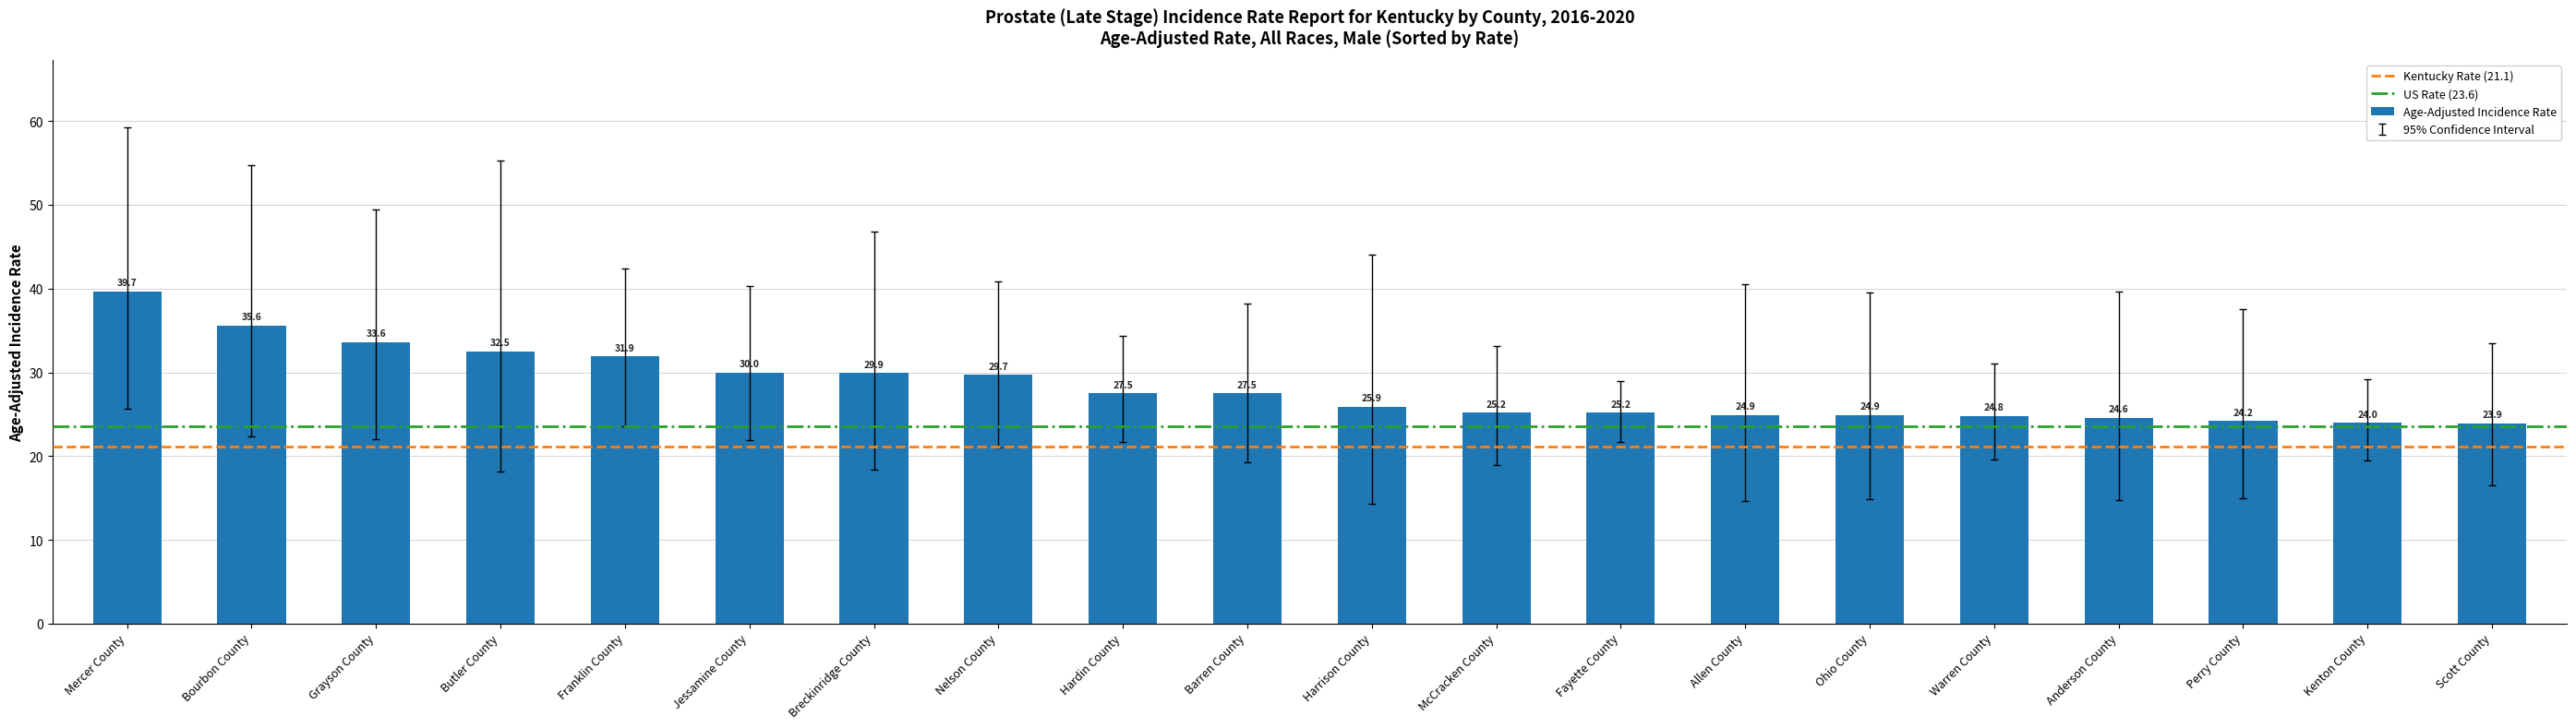

Which category has the highest value across all series?

Mercer County